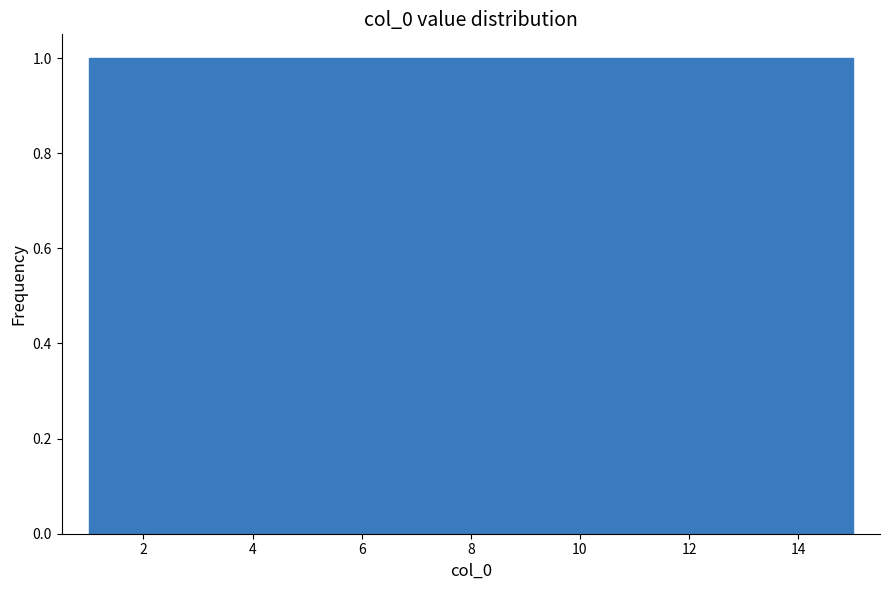

Reading left to right, list every bar in this chart as the range it spans on the x-axis followed by its height. Neither the bar edges nor the heights are printed on the chart, so give them approximately, as read against the axes.

1.0 to 2.0: 1
2.0 to 2.8: 1
2.8 to 3.8: 1
3.8 to 4.8: 1
4.8 to 5.6: 1
5.6 to 6.6: 1
6.6 to 7.6: 1
7.6 to 8.4: 1
8.4 to 9.4: 1
9.4 to 10.4: 1
10.4 to 11.2: 1
11.2 to 12.2: 1
12.2 to 13.2: 1
13.2 to 14.0: 1
14.0 to 15.0: 1